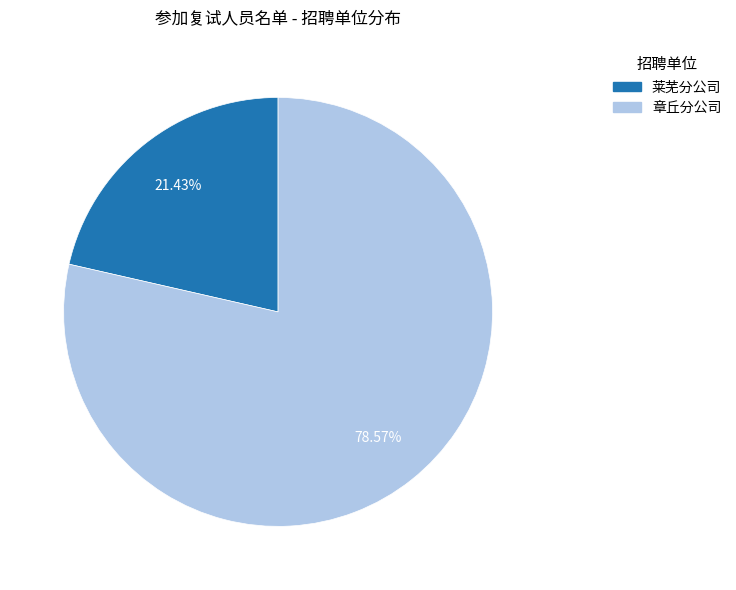

Does 莱芜分公司 account for over 50% of the chart?

No